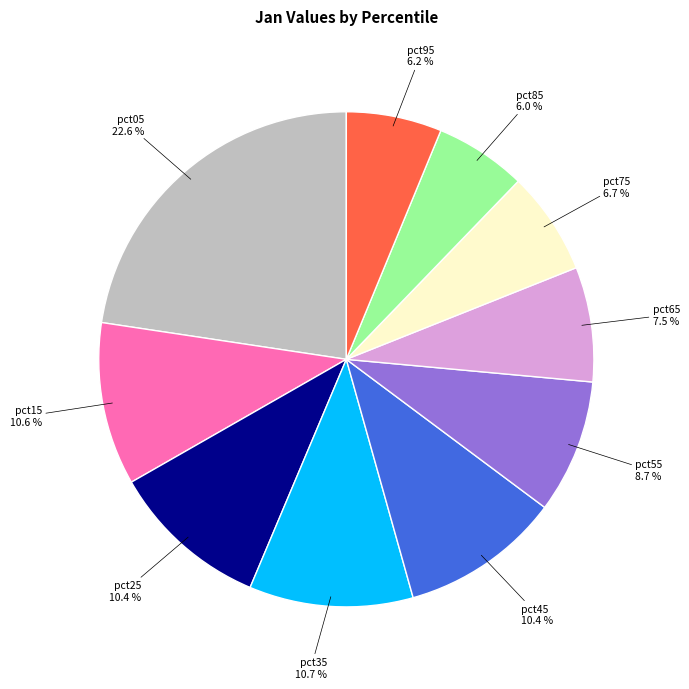

Is there a majority slice in this chart?

No